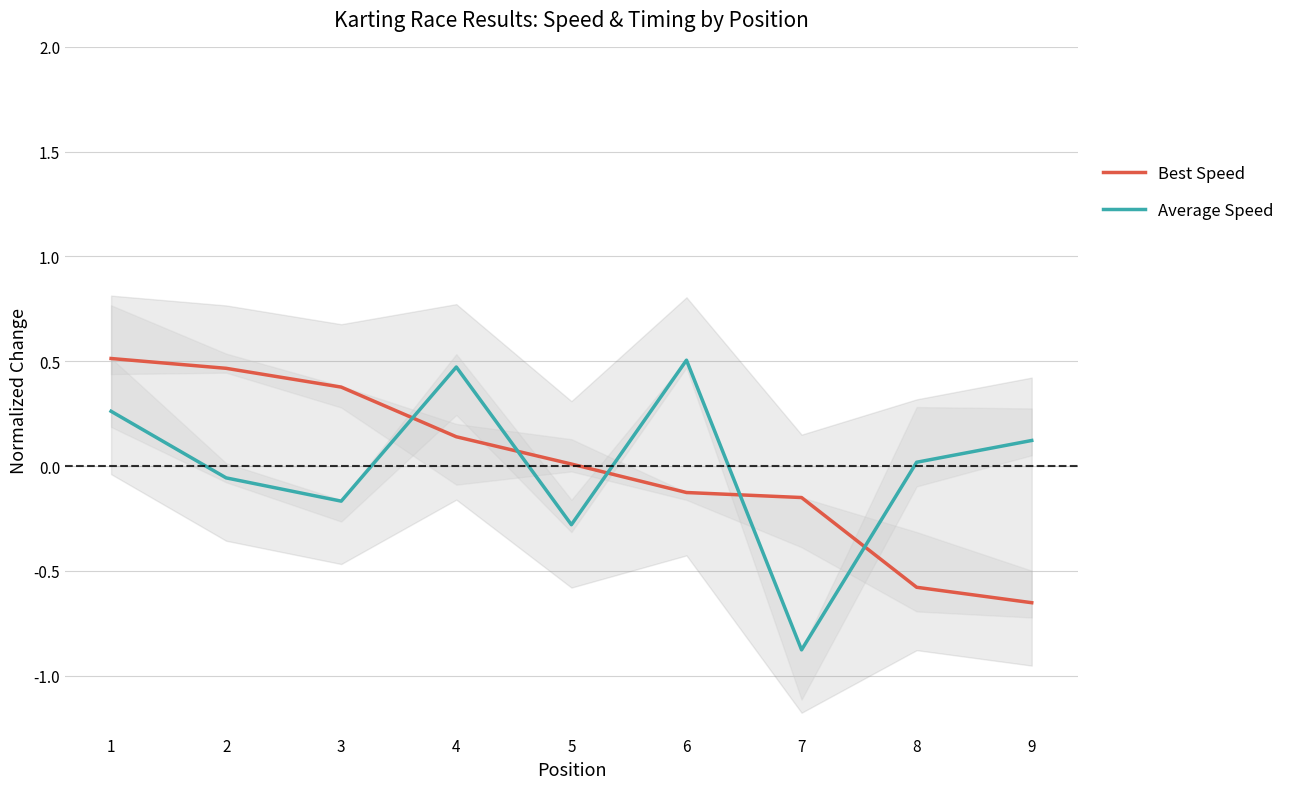

What is the lowest value of the Best Speed series?

-0.7